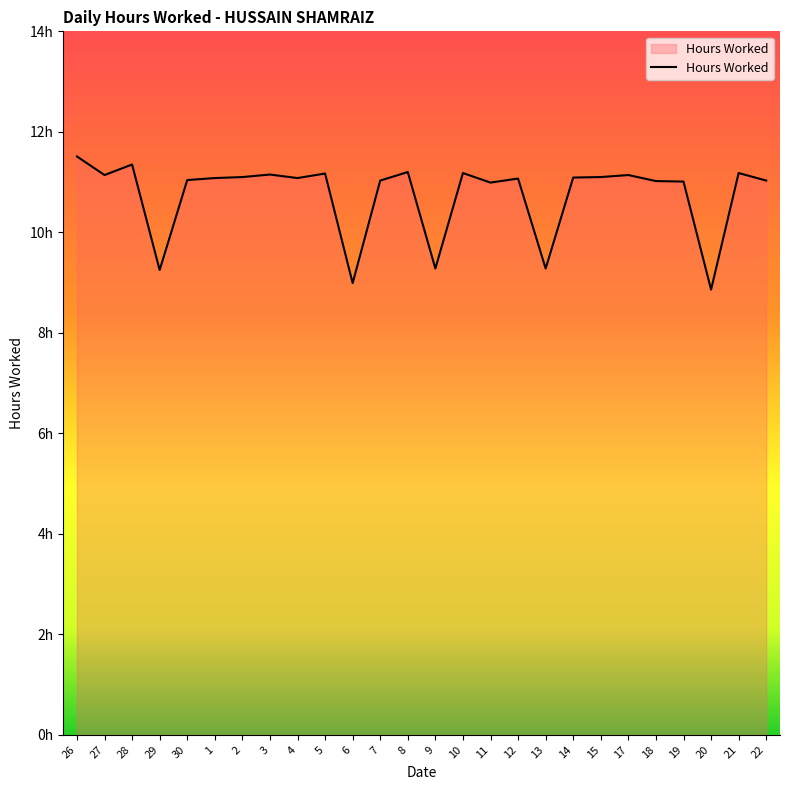

Does the chart display data point markers on the line(s)?

No